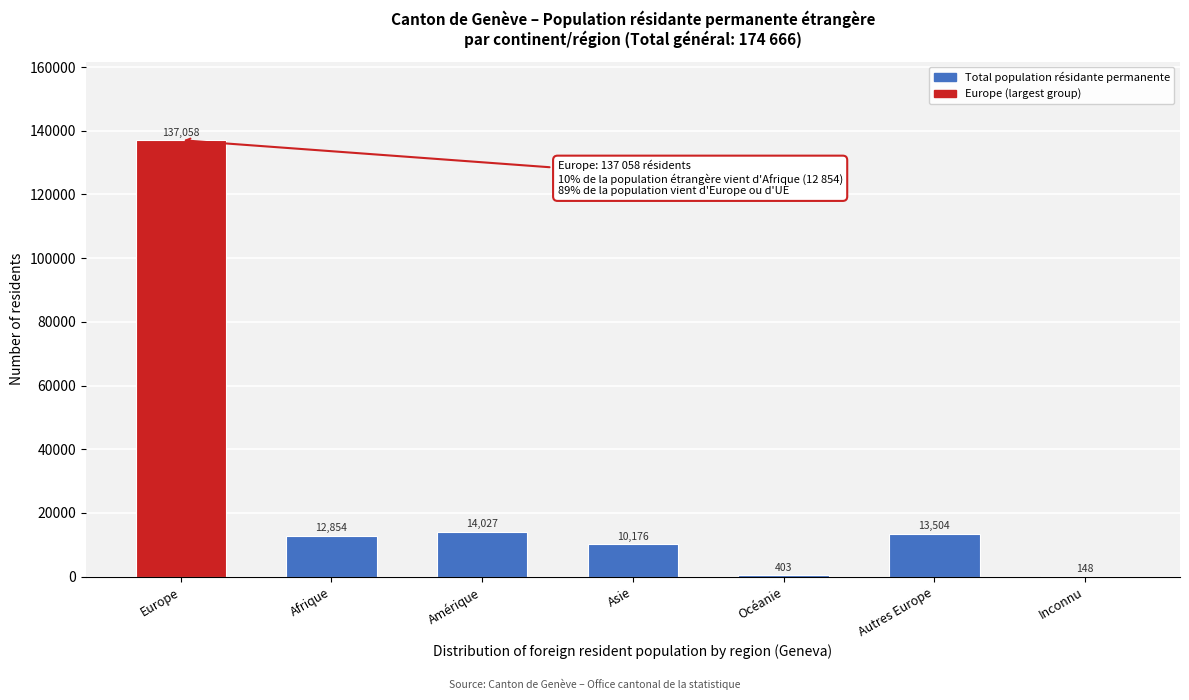

Reading left to right, extract all data points from this chart.

Europe=137058	Afrique=12854	Amérique=14027	Asie=10176	Océanie=403	Autres Europe=13504	Inconnu=148